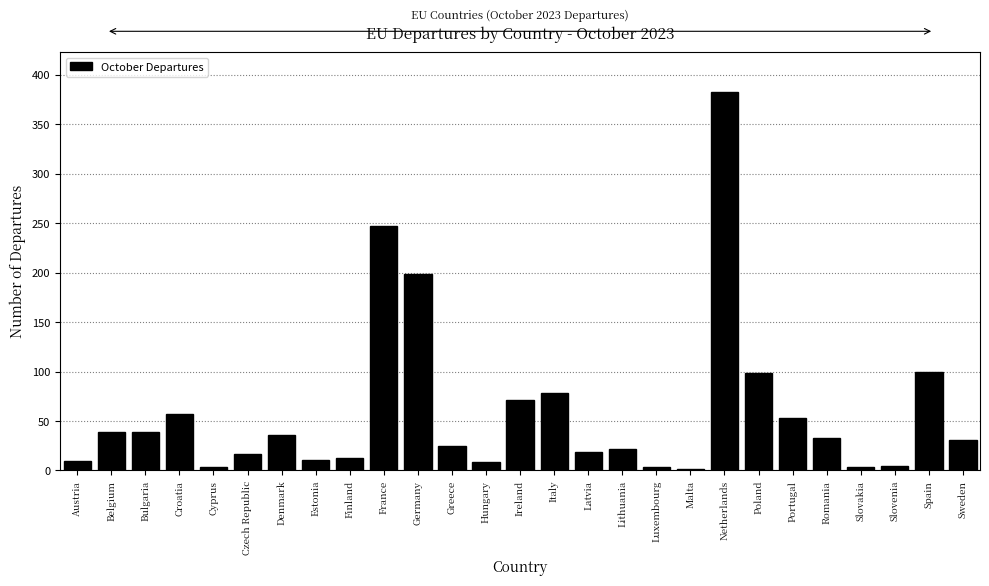

What is the maximum value shown in the chart?

383